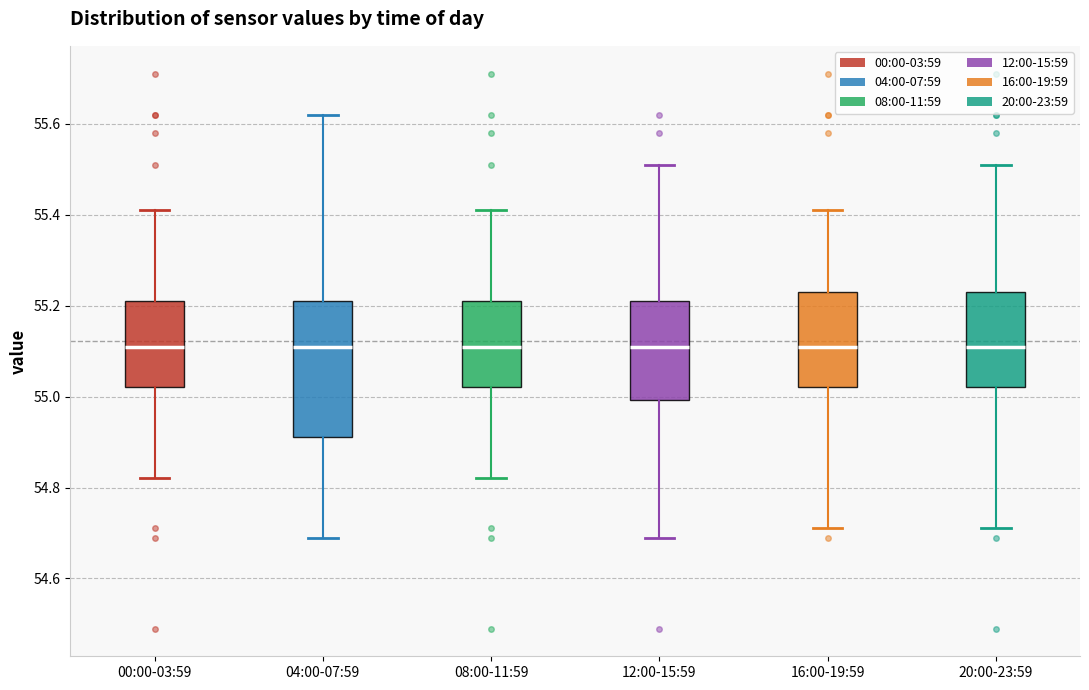

Comparing the boxes themselves (not the whiskers), which one is the tallest?

04:00-07:59